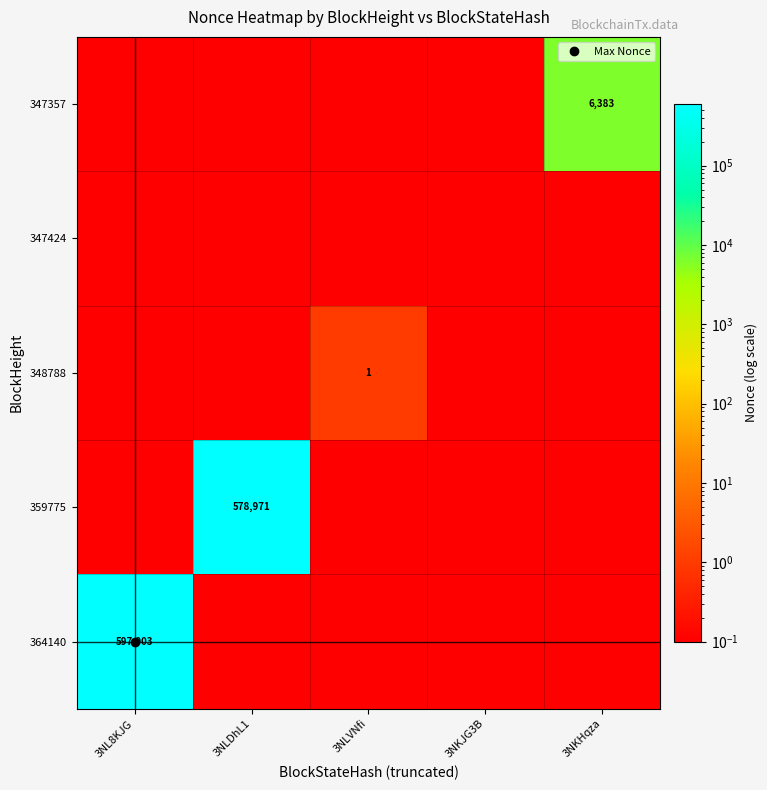

Which series has the largest total across all categories?

364140